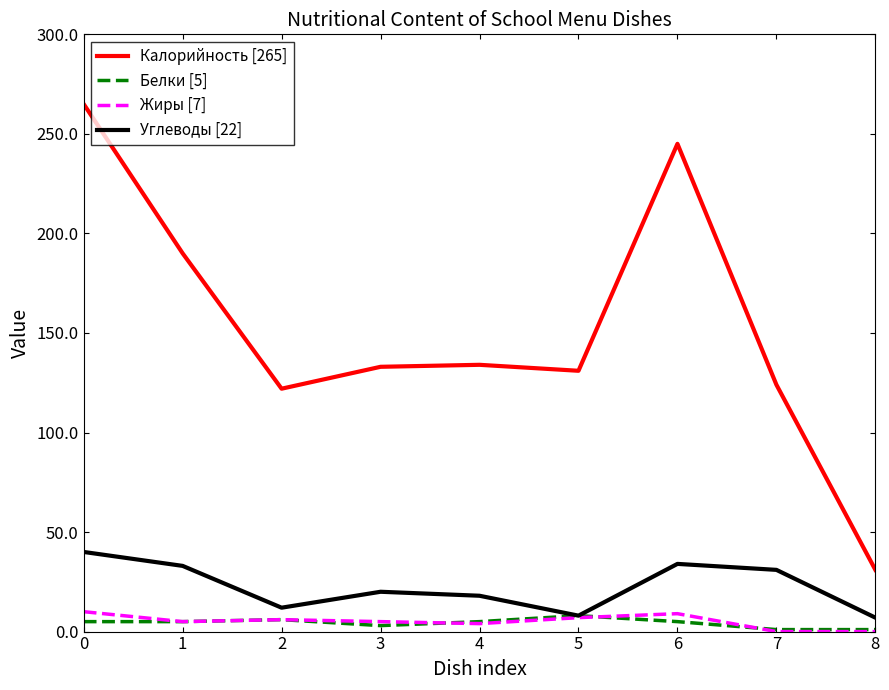

Which series has the widest spread of values?

Калорийность [265]